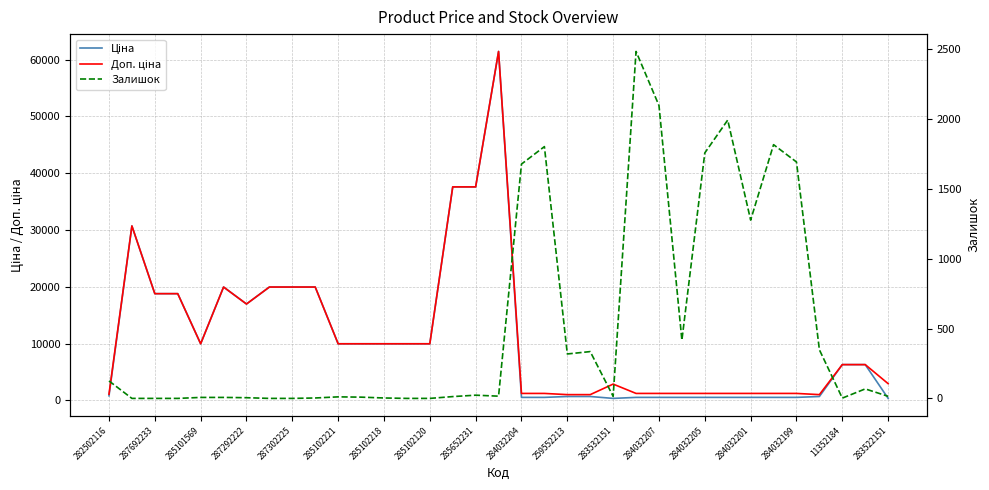

True or false: Ціна and Доп. ціна cross at least once.

False